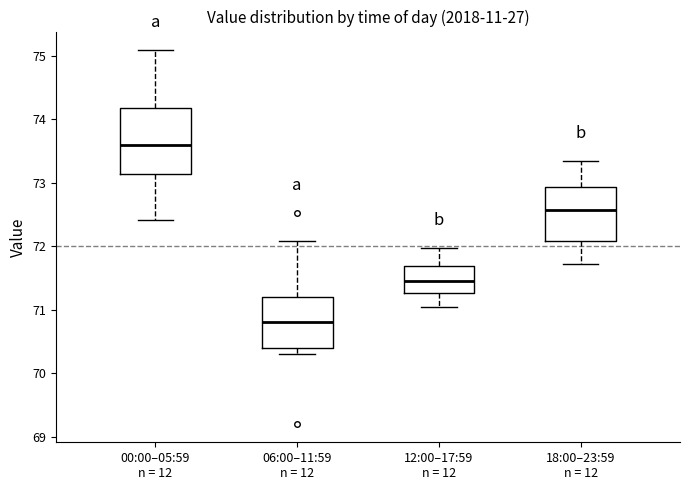

Which box's median line is the lowest?

06:00–11:59 n = 12